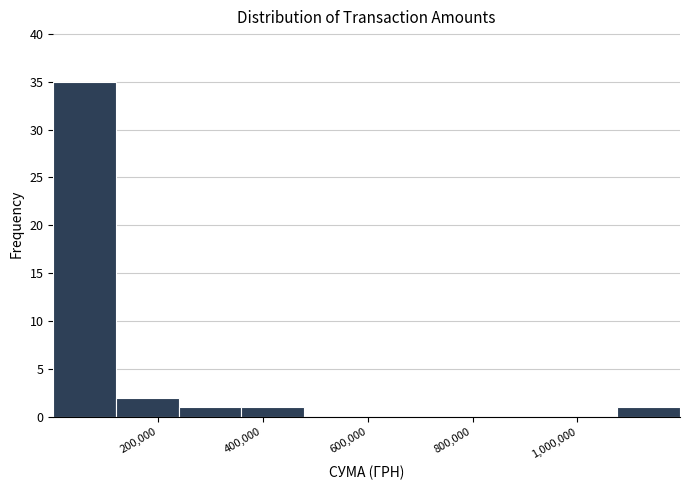

Reading left to right, list every bar in this chart as the range it spans on the x-axis followed by its height. Neither the bar edges nor the heights are printed on the chart, so give them approximately, as read against the axes.

0 to 120000: 35
120000 to 240000: 2
240000 to 360000: 1
360000 to 480000: 1
480000 to 600000: 0
600000 to 720000: 0
720000 to 840000: 0
840000 to 960000: 0
960000 to 1080000: 0
1080000 to 1200000: 1